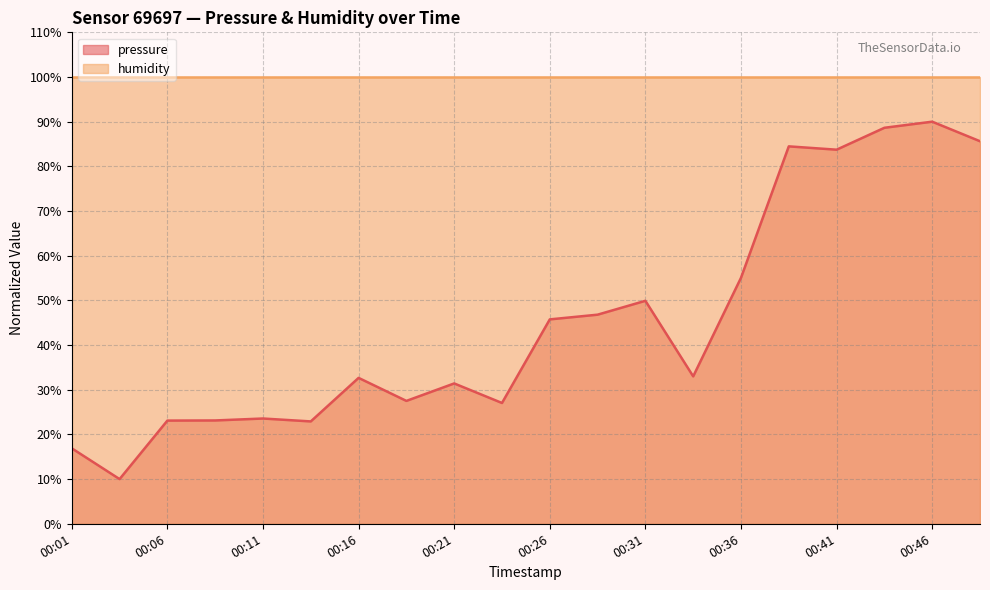

What is the value of the 4th point from the left?

23.1